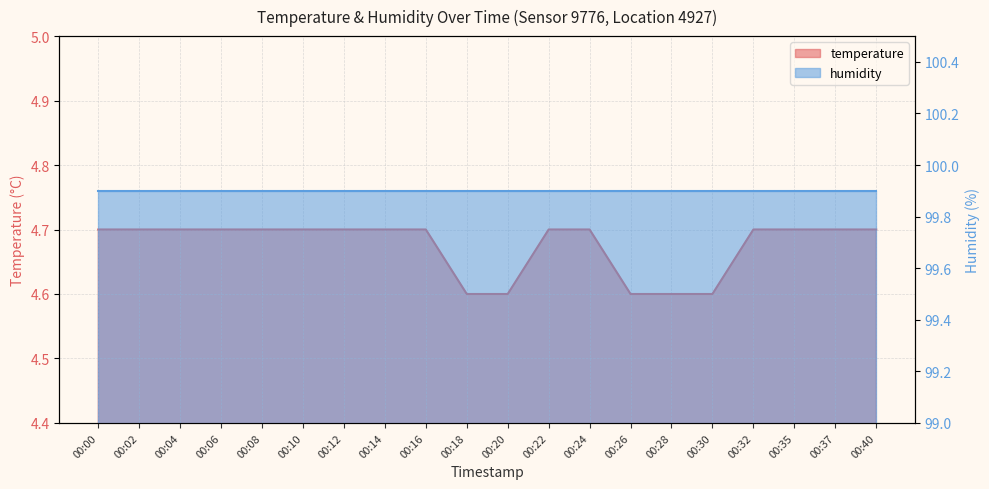

What is the sum of the values at 00:02 and 00:16?

9.4